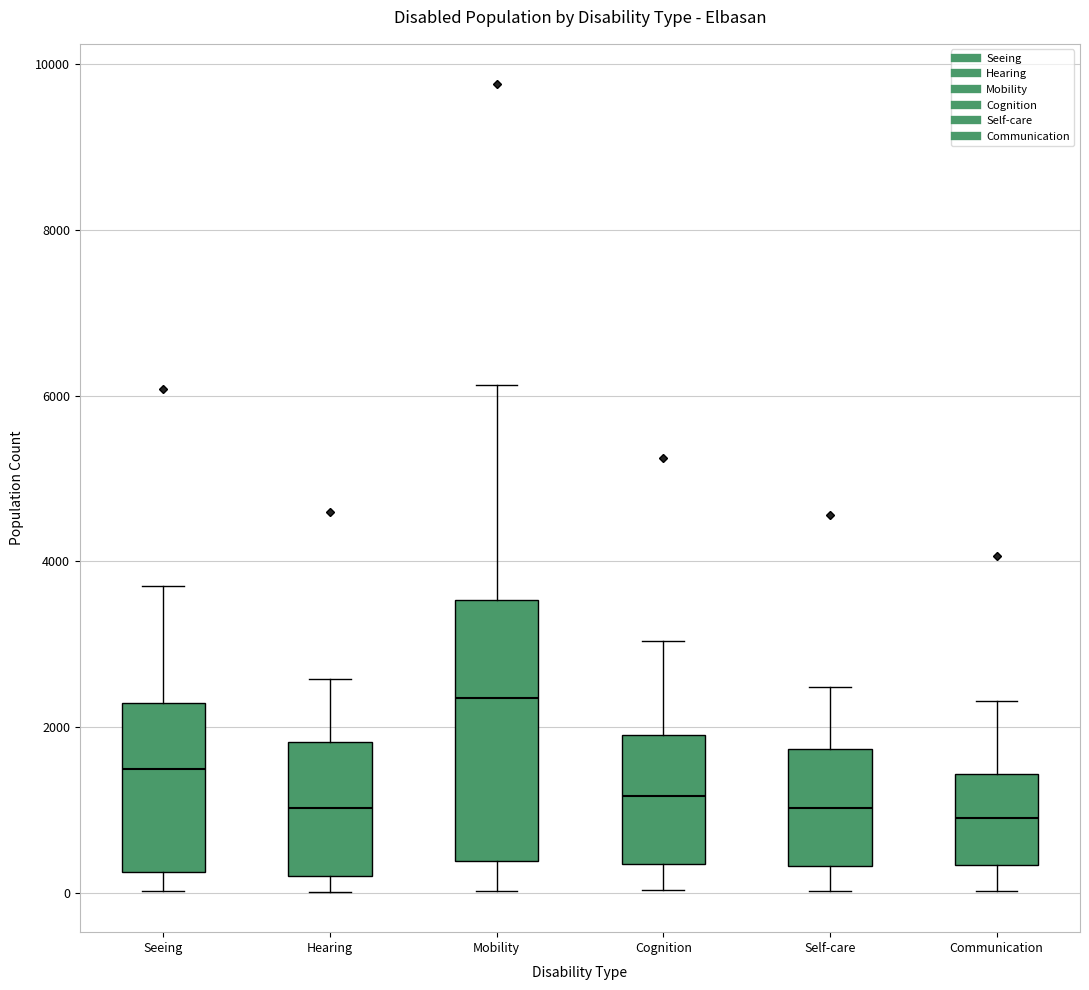

Reading left to right, read every box against the y-axis: the position of its median line, the range the box covers, and the ends of its whiskers. The values are not printed on the chart, so give them approximately, as read against the axis.

Seeing: median 1400, box 200 to 2200, whiskers 0 to 3600
Hearing: median 1000, box 200 to 1800, whiskers 0 to 2600
Mobility: median 2400, box 400 to 3600, whiskers 0 to 6200
Cognition: median 1200, box 400 to 2000, whiskers 0 to 3000
Self-care: median 1000, box 400 to 1800, whiskers 0 to 2400
Communication: median 800, box 400 to 1400, whiskers 0 to 2400